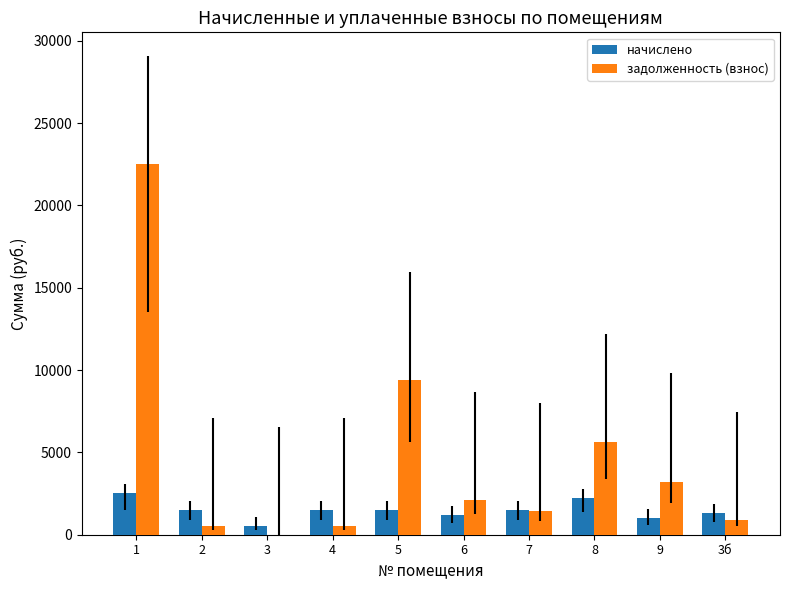

Are the bars horizontal?

No